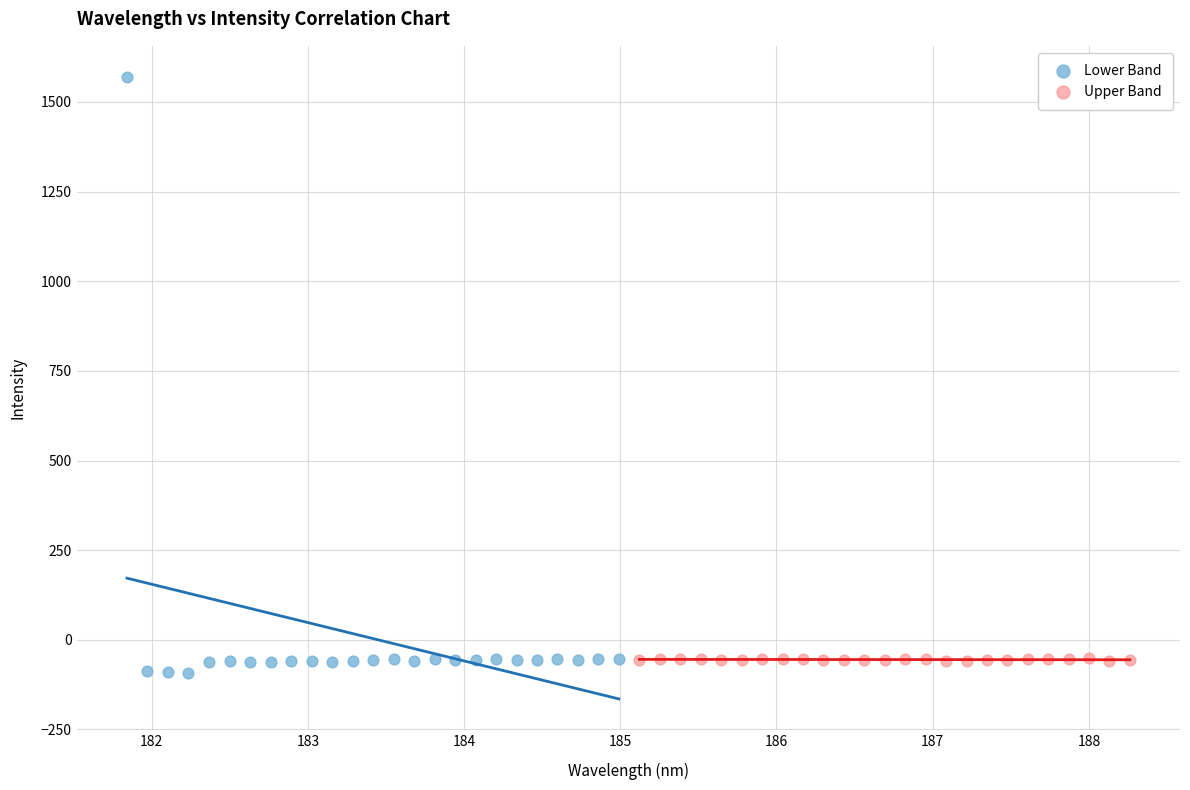

What are all the series names shown in the legend?

Lower Band, Upper Band